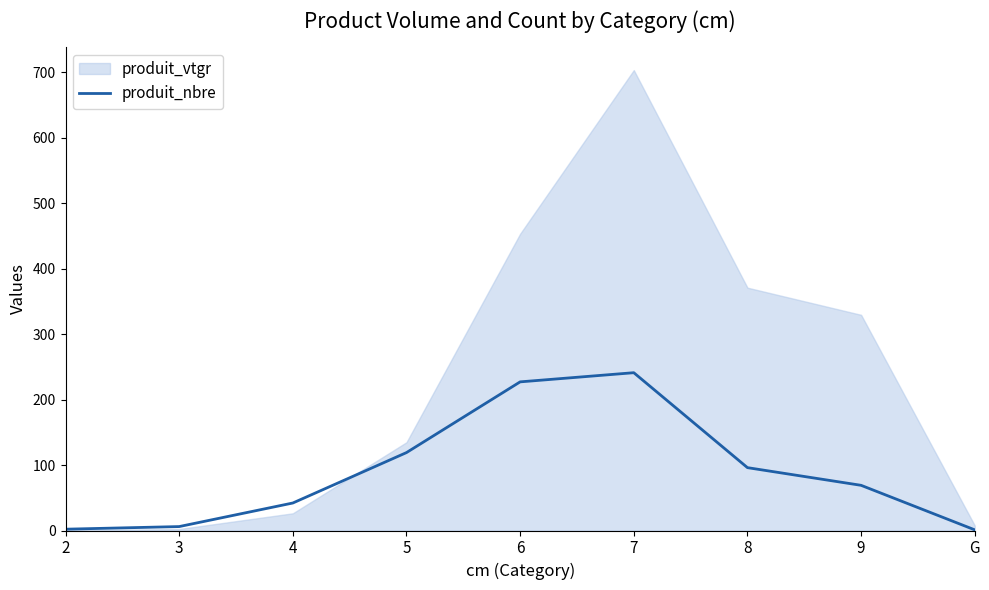

Count the number of values greater than 69.

4